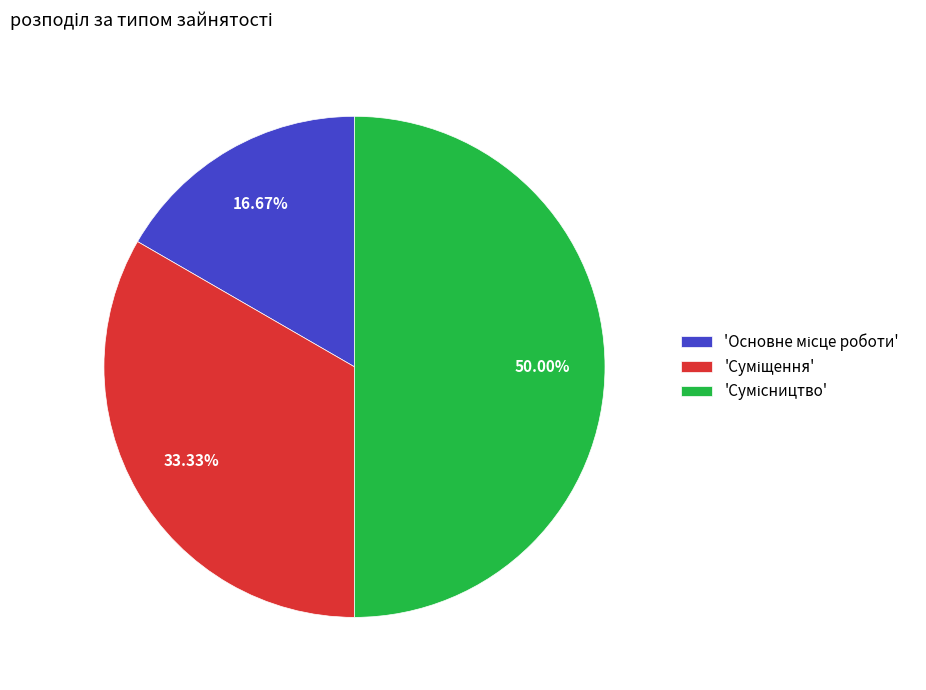

How many slices are in this pie chart?

3